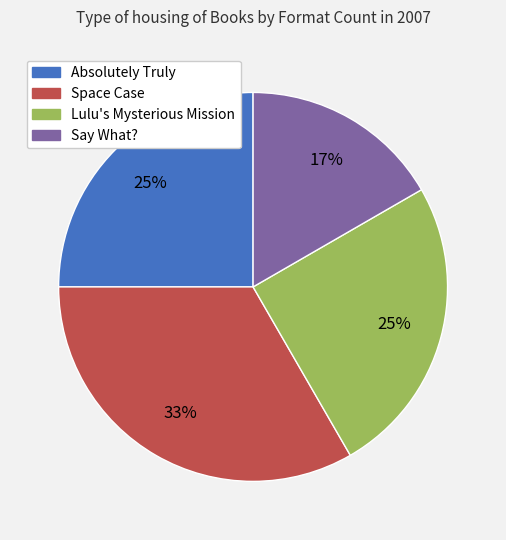

Count the number of slices in the pie.

4